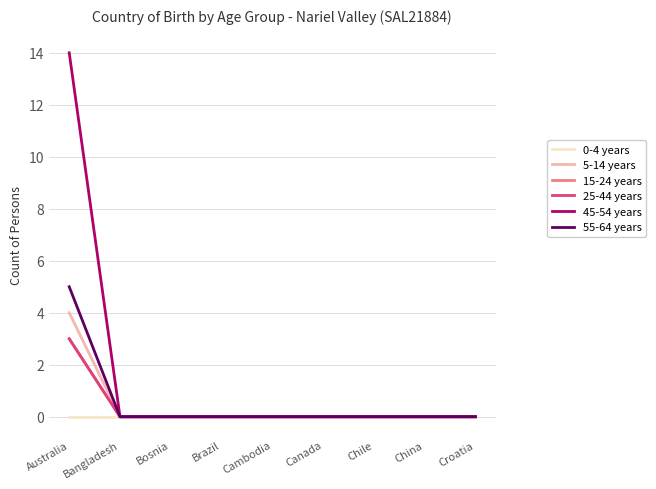

Does the chart have visible grid lines?

Yes